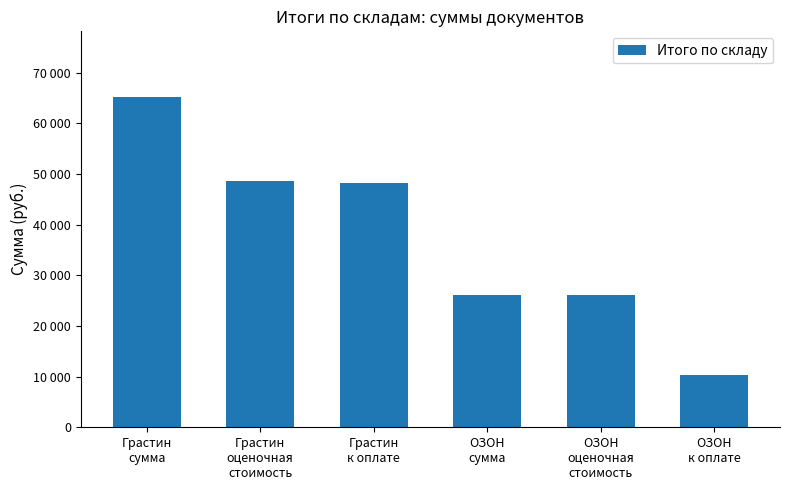

Is it true that the value at ОЗОН
к оплате is 17128?

False